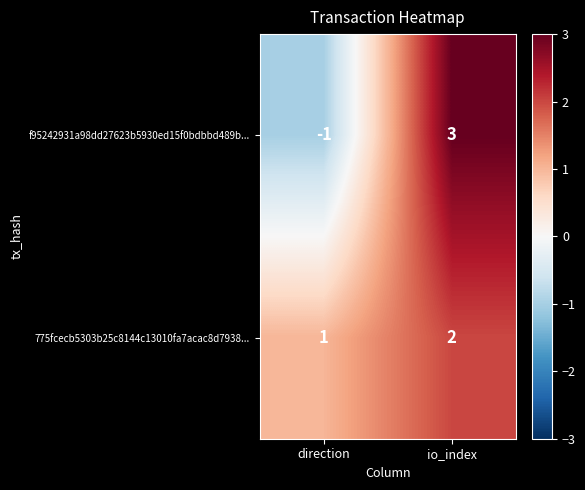

At io_index, list the series in order from smallest to largest.

775fcecb5303b25c8144c13010fa7acac8d7938..., f95242931a98dd27623b5930ed15f0bdbbd489b...